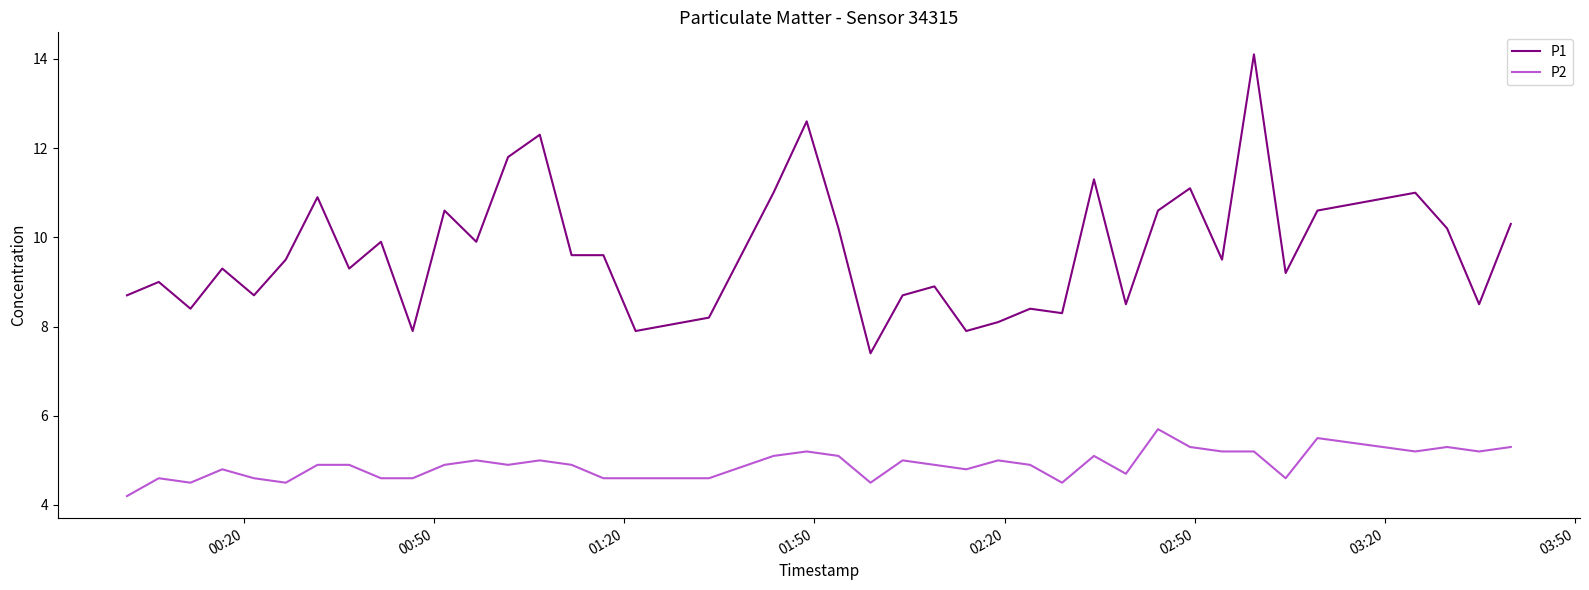

True or false: P2 and P1 cross at least once.

False